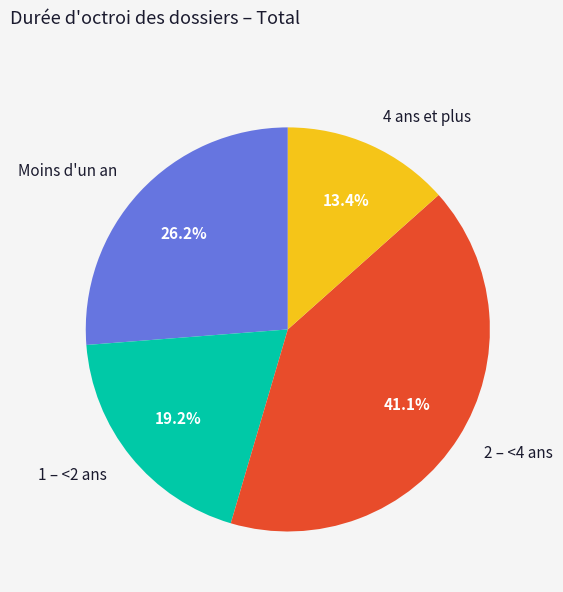

To the nearest percent, what portion does 1 – <2 ans represent?

19%